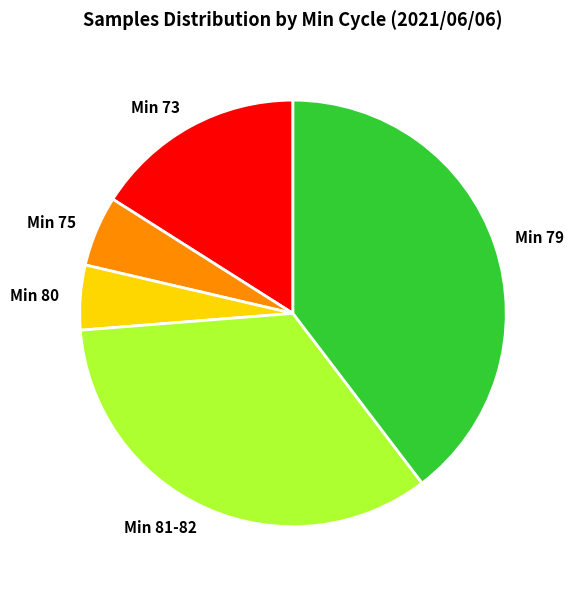

Is it true that Min 73 is 10% of the pie?

False